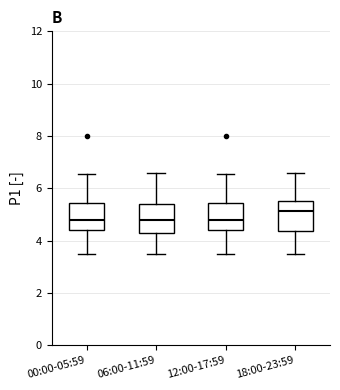

Reading left to right, transcribe this box plot: for each box, give where its median line is, the range the box spans, and where its two whiskers end, as read against the y-axis. The values are not printed on the chart, so give them approximately, as read against the axis.

00:00-05:59: median 4.8, box 4.4 to 5.4, whiskers 3.6 to 6.6
06:00-11:59: median 4.8, box 4.4 to 5.4, whiskers 3.6 to 6.6
12:00-17:59: median 4.8, box 4.4 to 5.4, whiskers 3.6 to 6.6
18:00-23:59: median 5.2, box 4.4 to 5.6, whiskers 3.6 to 6.6